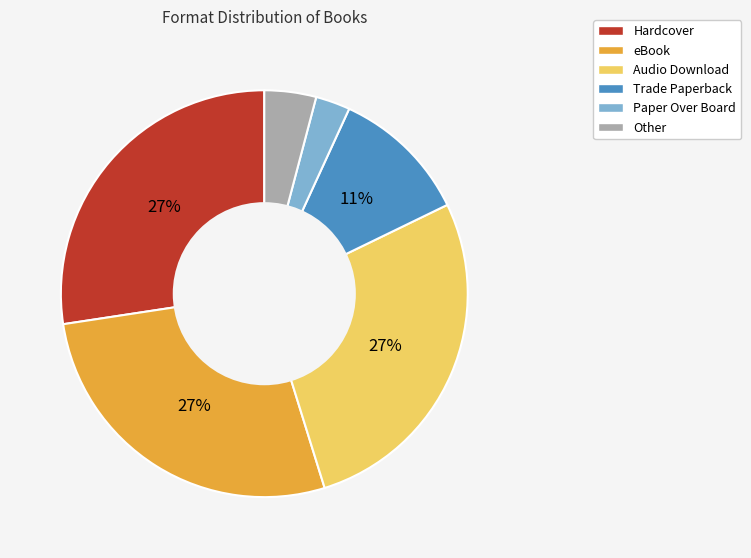

To the nearest percent, what is the difference between the Other and eBook slice percentages?

23%